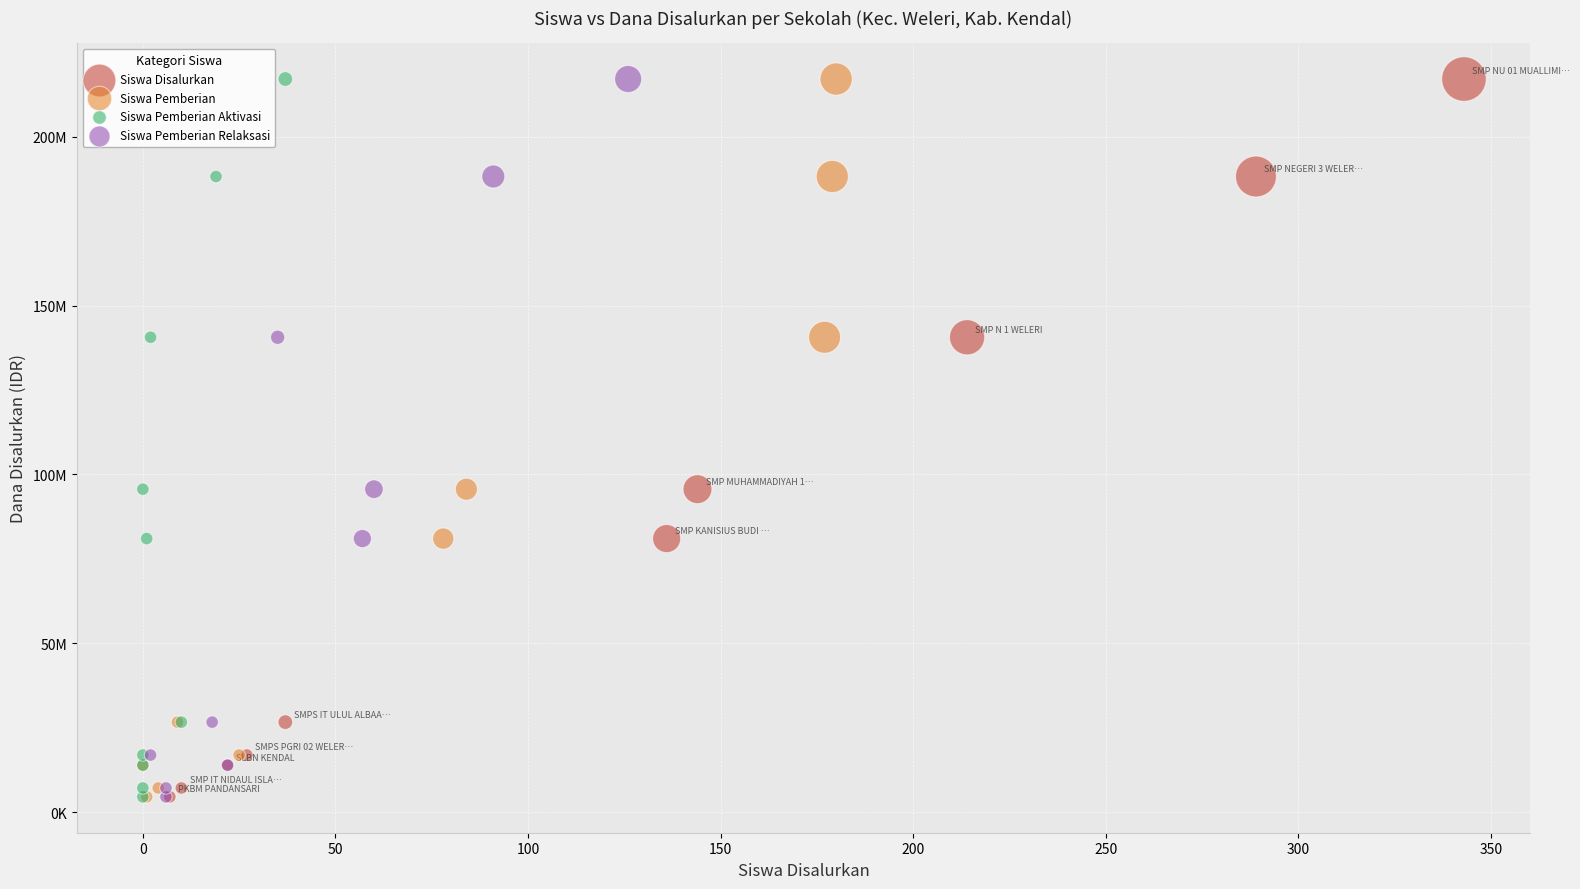

What are all the series names shown in the legend?

Siswa Disalurkan, Siswa Pemberian, Siswa Pemberian Aktivasi, Siswa Pemberian Relaksasi